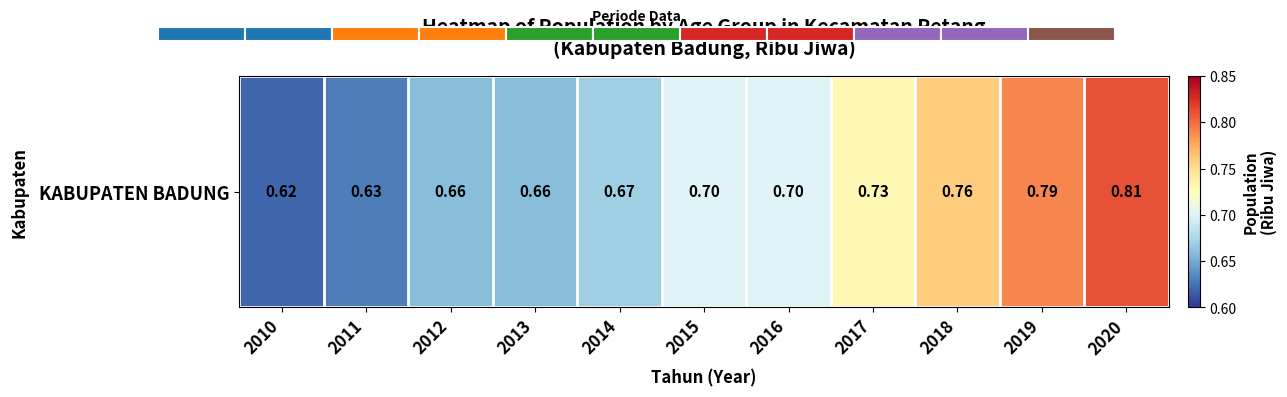

The value at 2010 is 1.1. True or false?

False